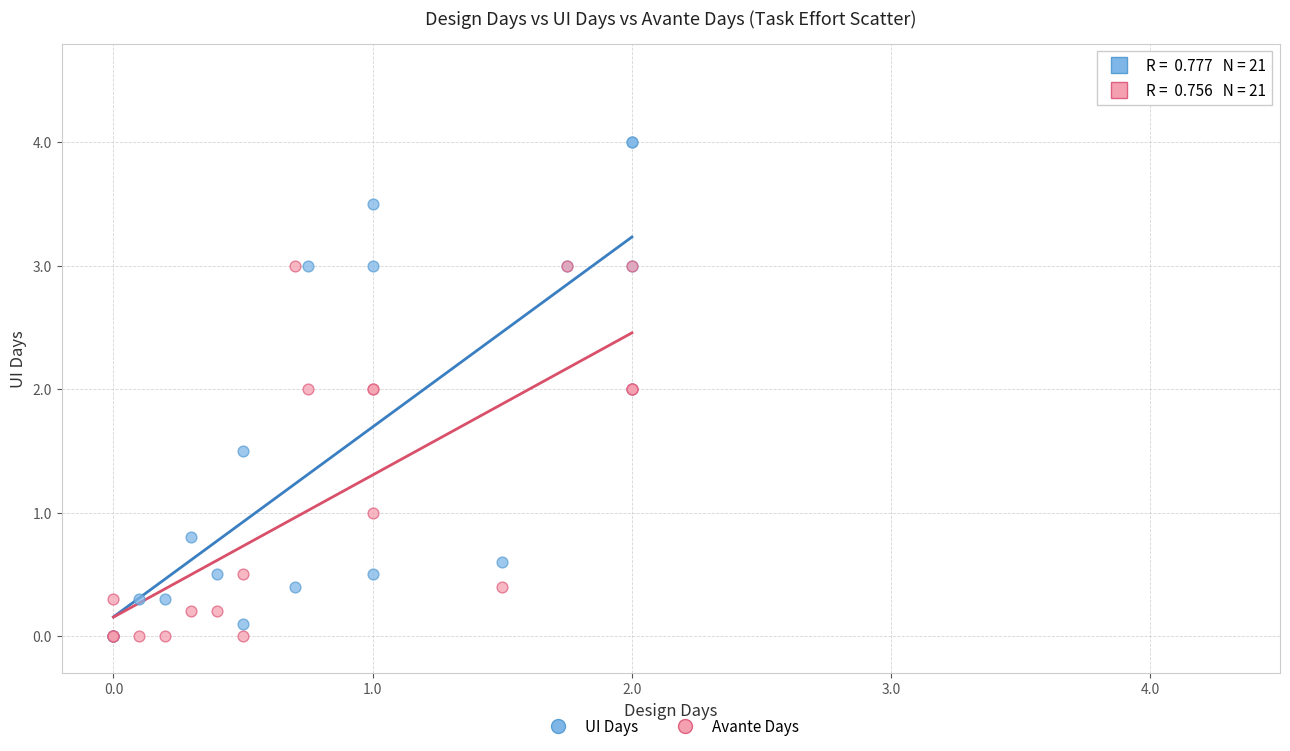

Which series contains the highest Y value?

UI Days